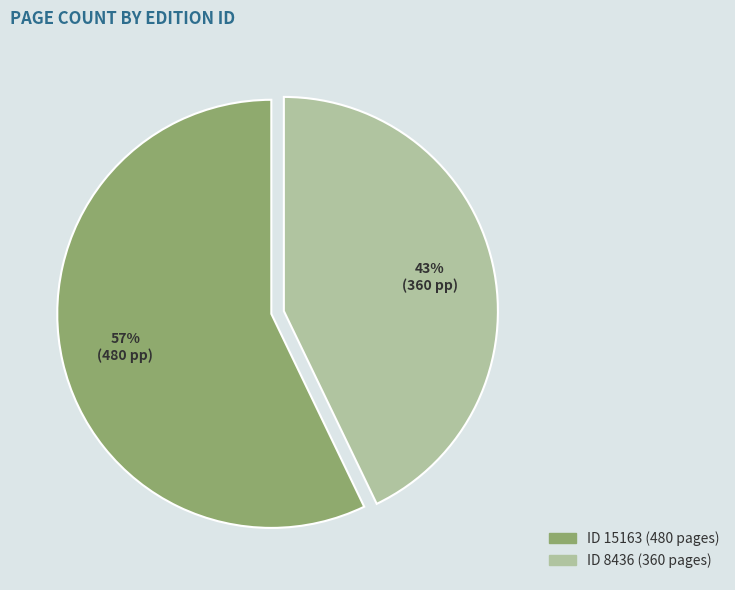

Does any single category account for the majority?

Yes